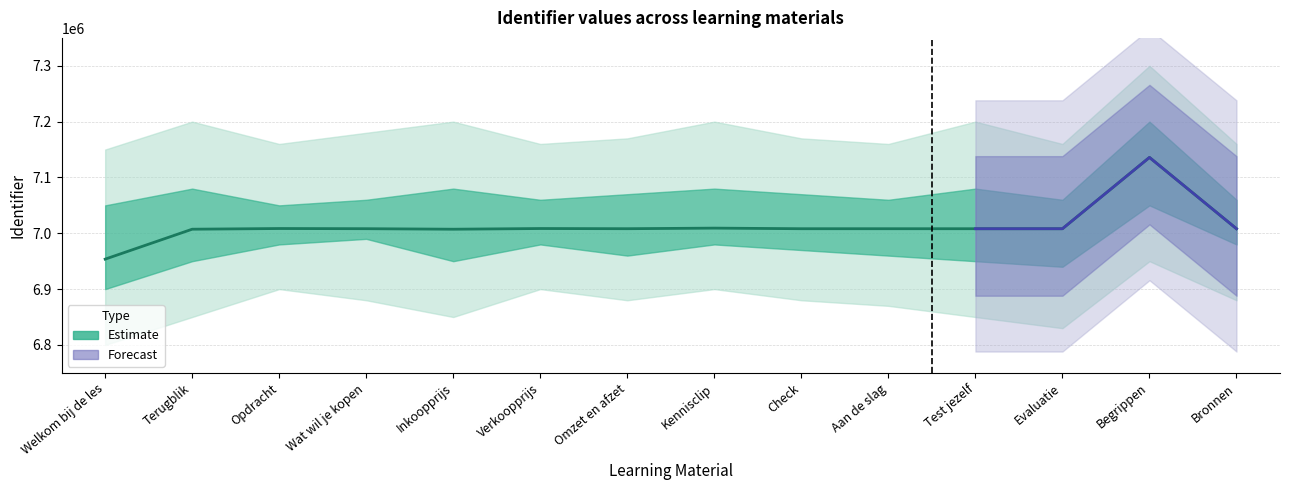

What is the sum of the values at Bronnen and Test jezelf?

14016315